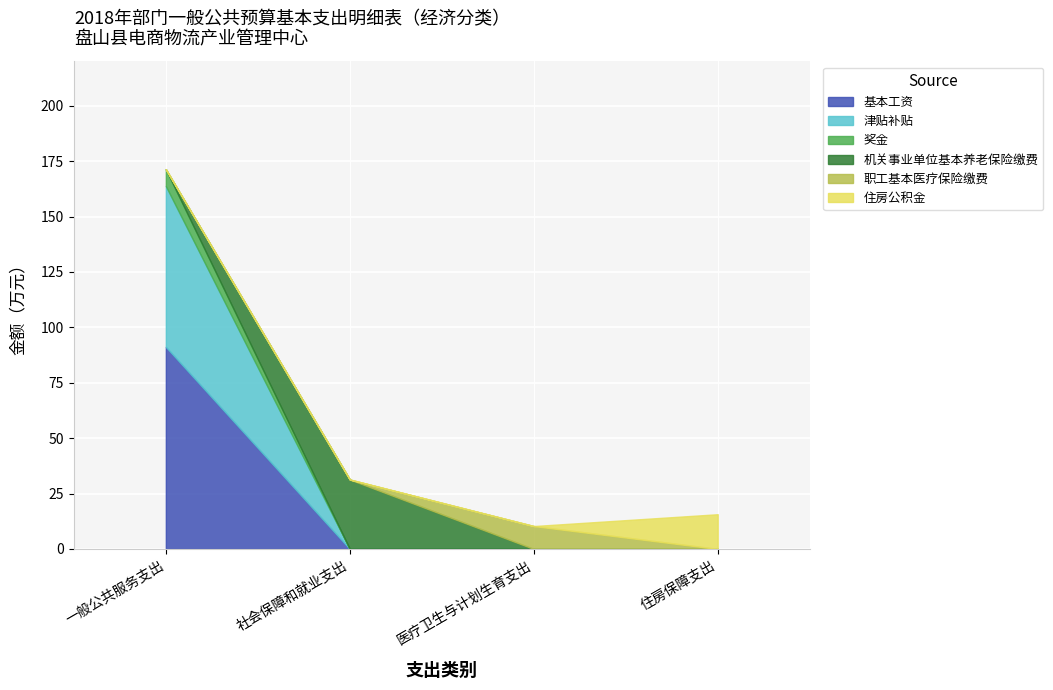

At which category does 职工基本医疗保险缴费 reach its first local peak?

医疗卫生与计划生育支出